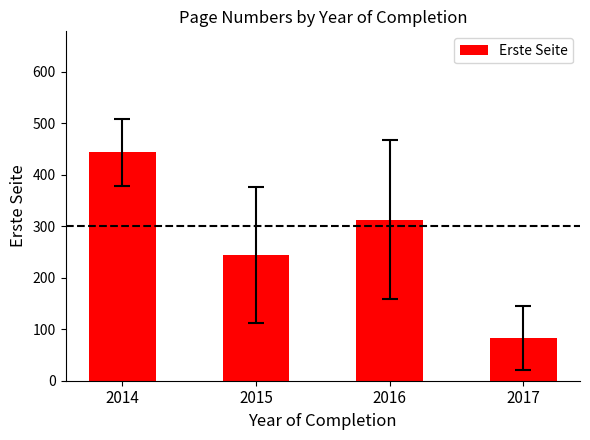

List the labels in order of value, largest first.

2014, 2016, 2015, 2017